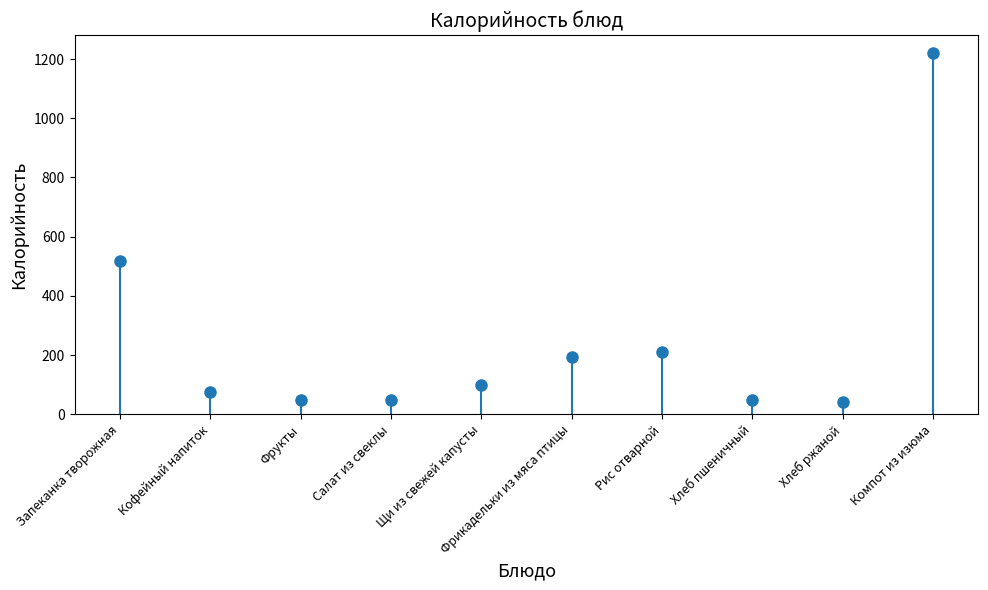

Reading left to right, what are all the values shown in this chart?

519	75	47	48	100	192	210	47	42	1220